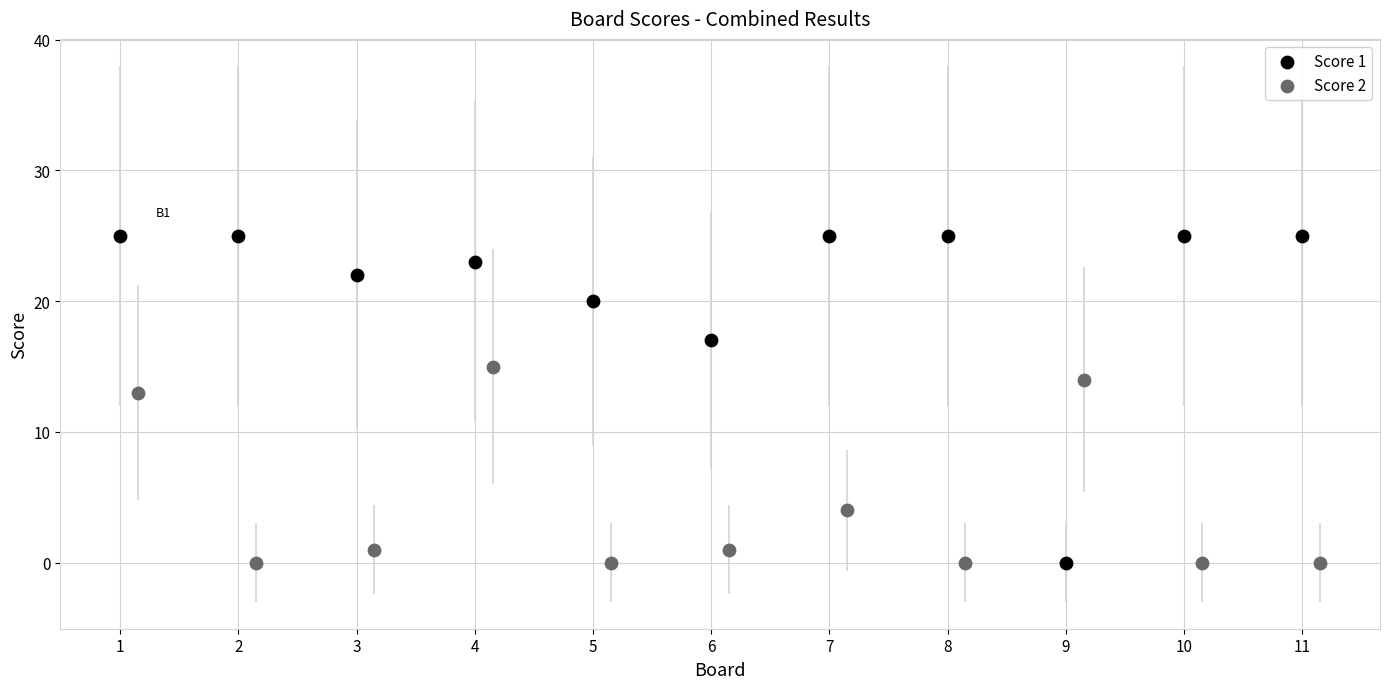

Which series has the largest Y range (max minus min)?

Score 1